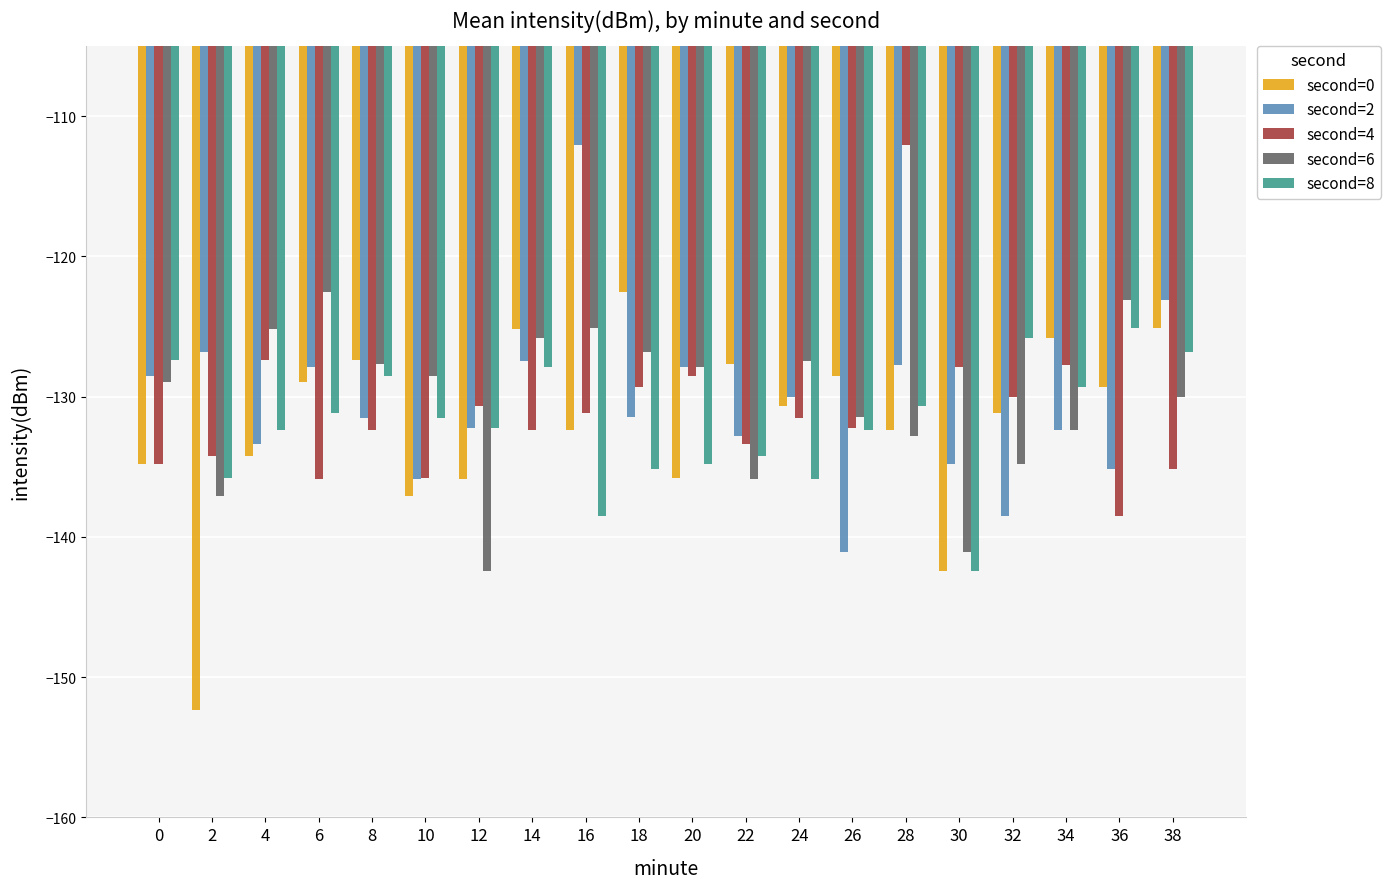

Is the value of second=8 at 16 greater than the value of second=6 at 26?

No